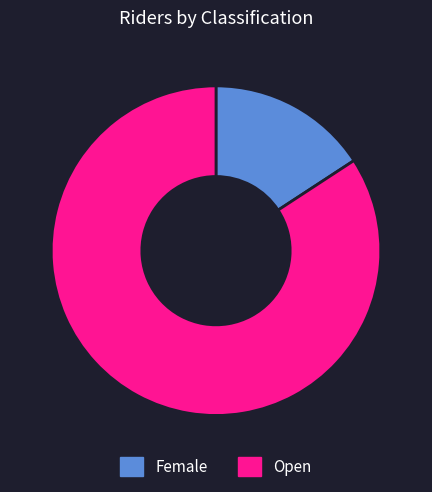

Is it true that Open is 91% of the pie?

False